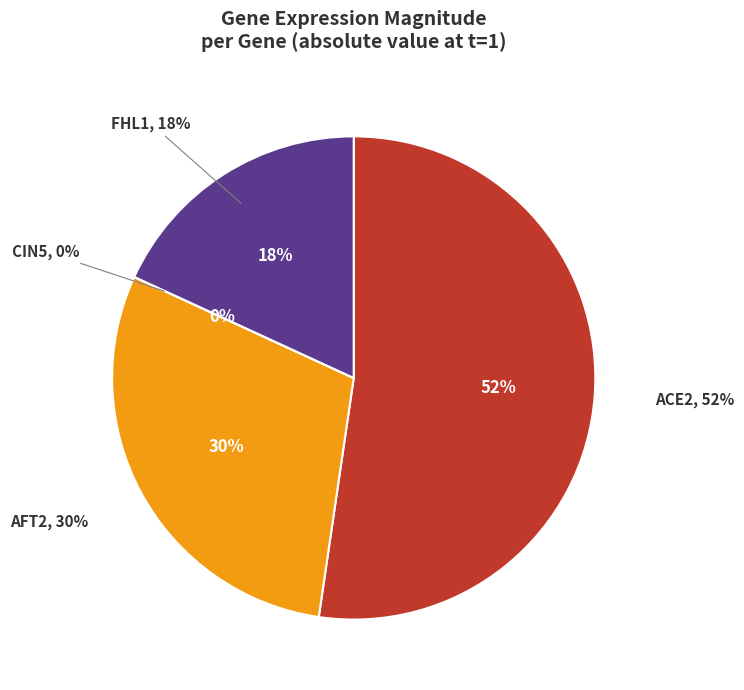

What percentage do AFT2 and FHL1 together represent?

47.7%